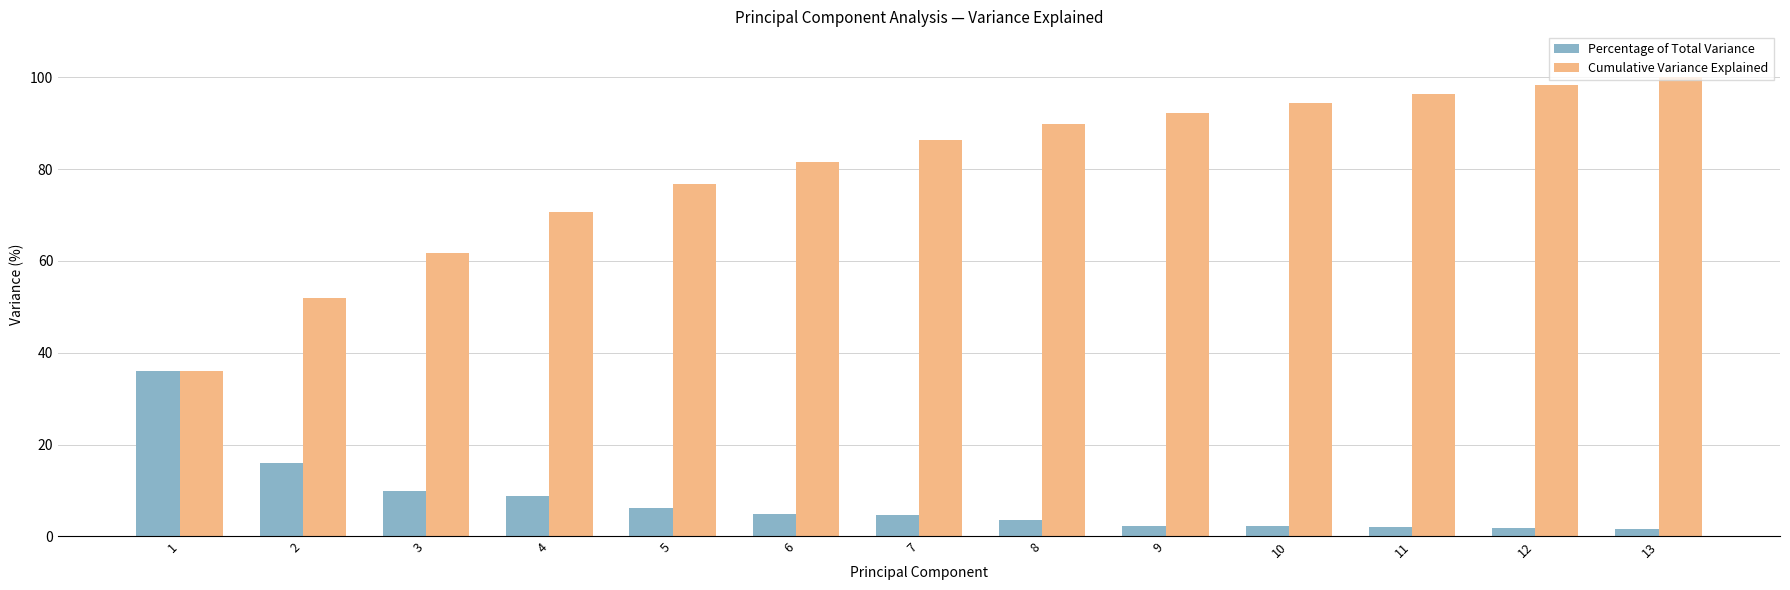

How many distinct data groups are displayed?

2